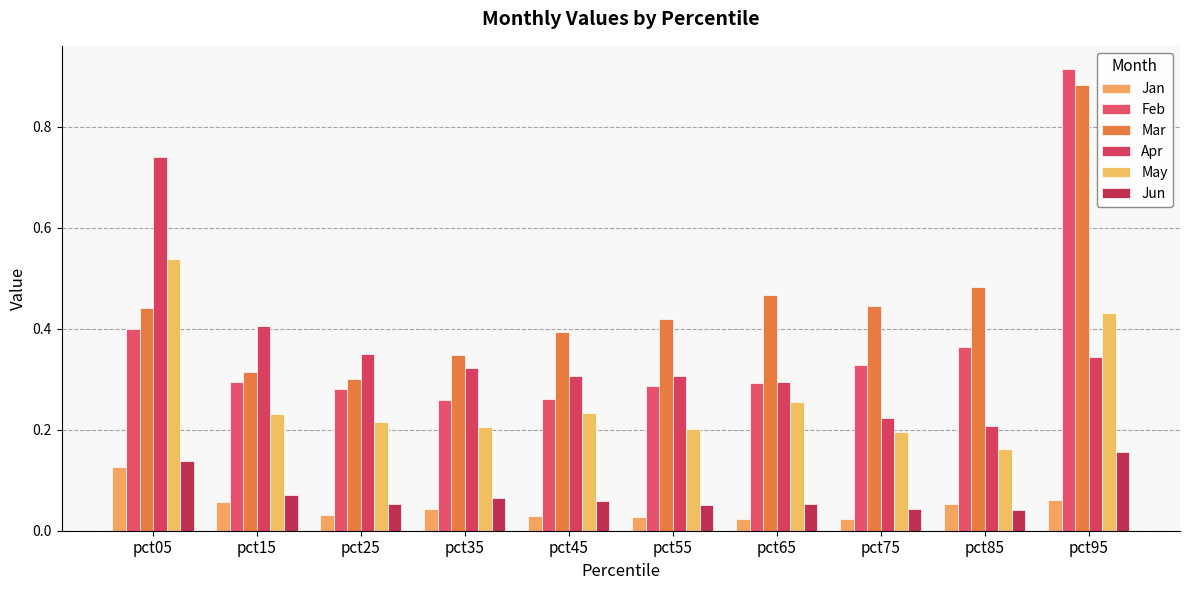

Is the value of Mar at pct65 greater than the value of Jun at pct15?

Yes